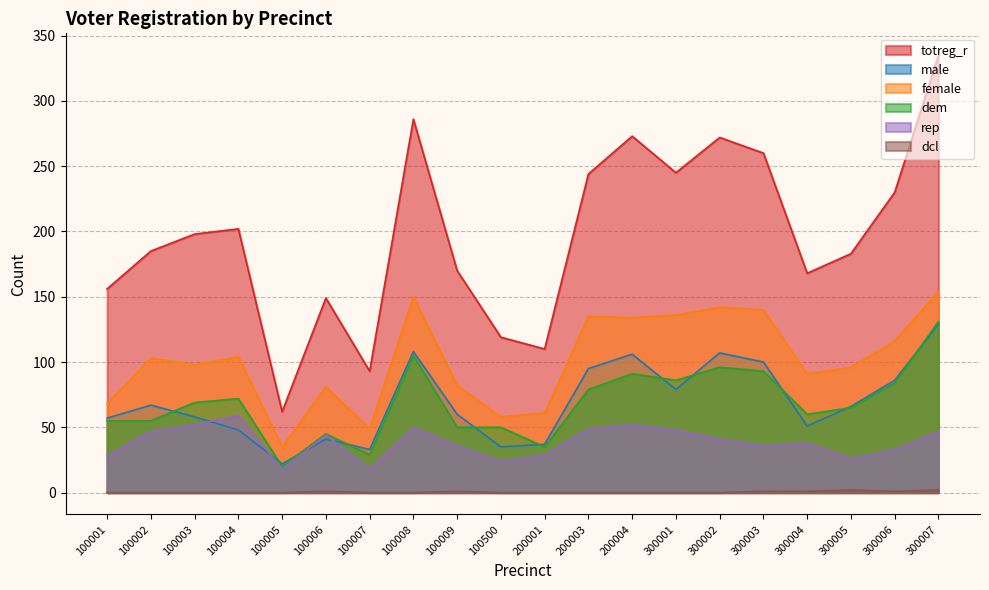

How many interior local valleys does the male series have?

5